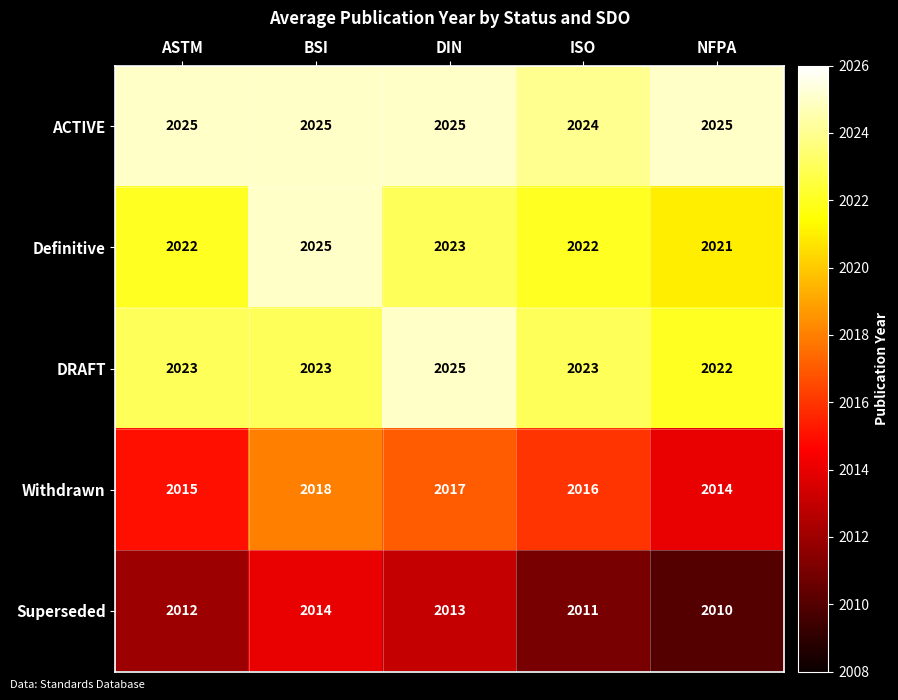

At which label is ACTIVE closest to 2024?

ISO